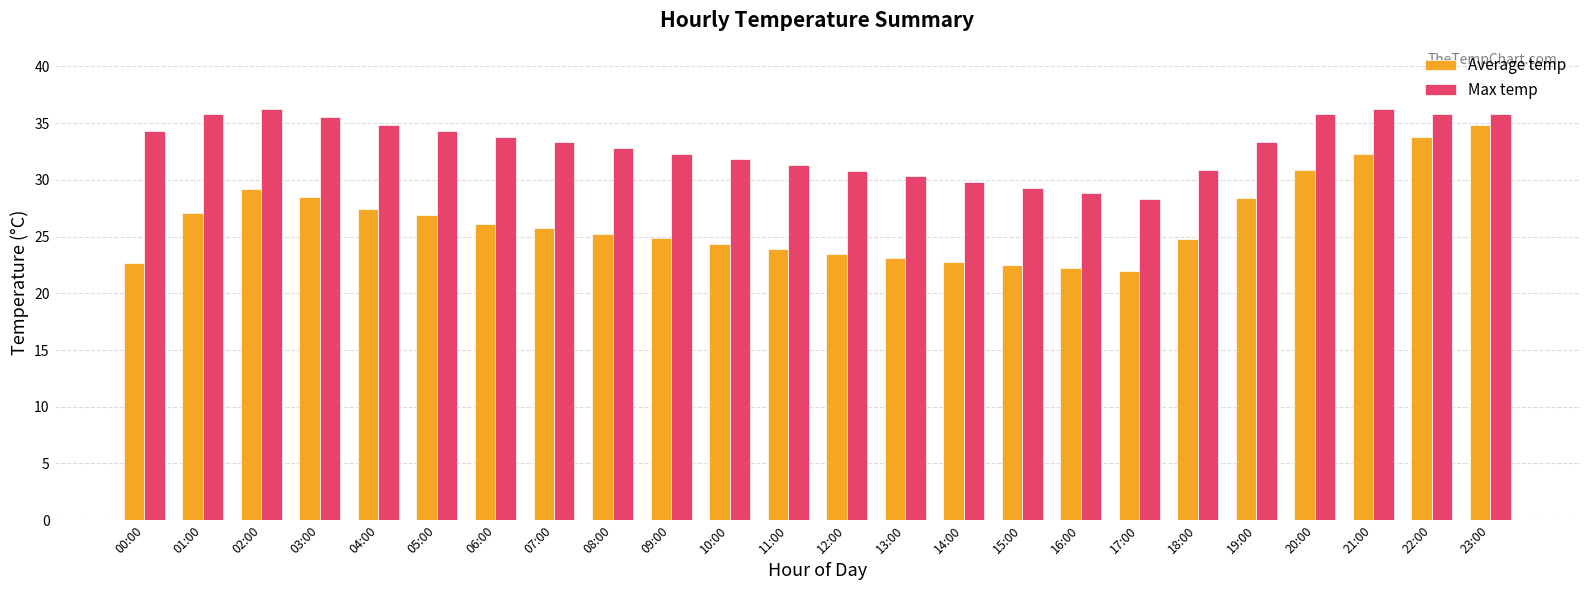

How many bars are there in total?

48